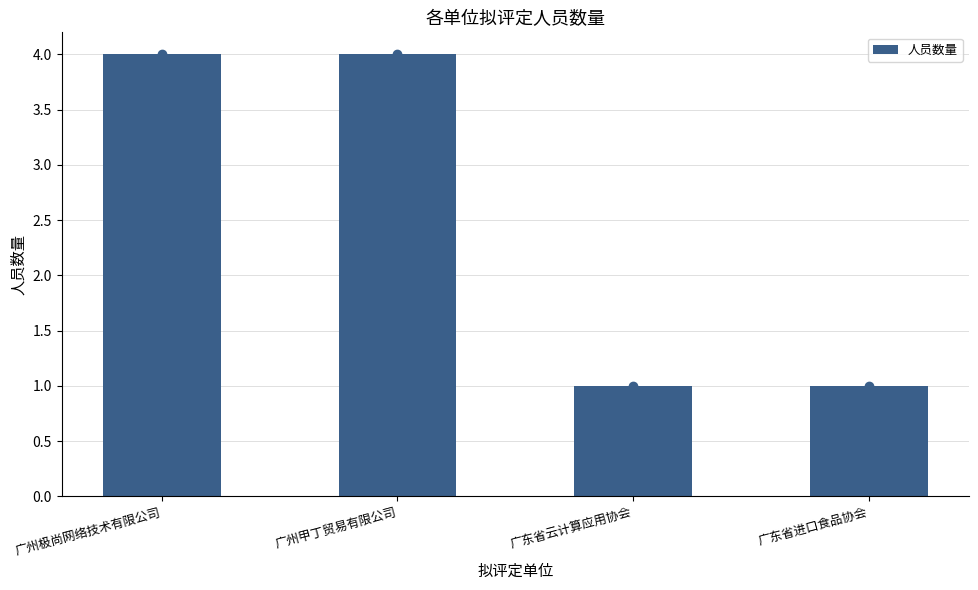

Reading left to right, transcribe all the data shown in this chart.

广州极尚网络技术有限公司=4	广州甲丁贸易有限公司=4	广东省云计算应用协会=1	广东省进口食品协会=1